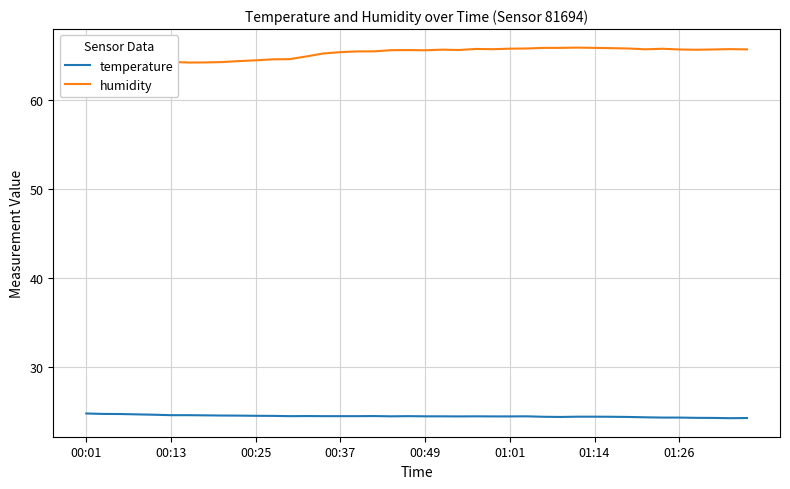

Which series has the widest spread of values?

humidity